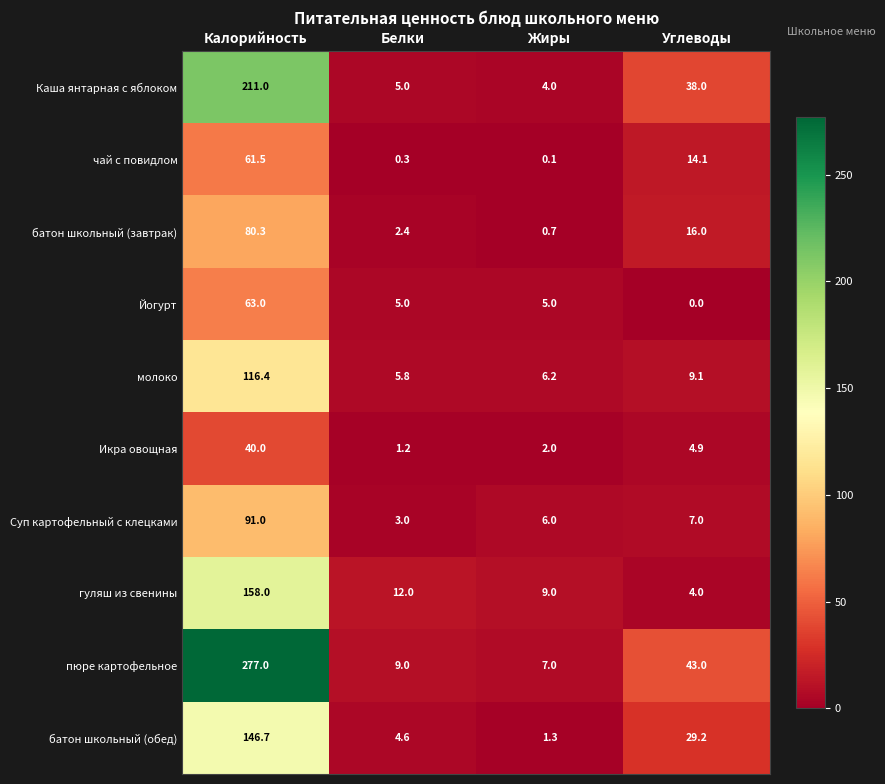

Which label corresponds to the largest value in the chart?

Калорийность